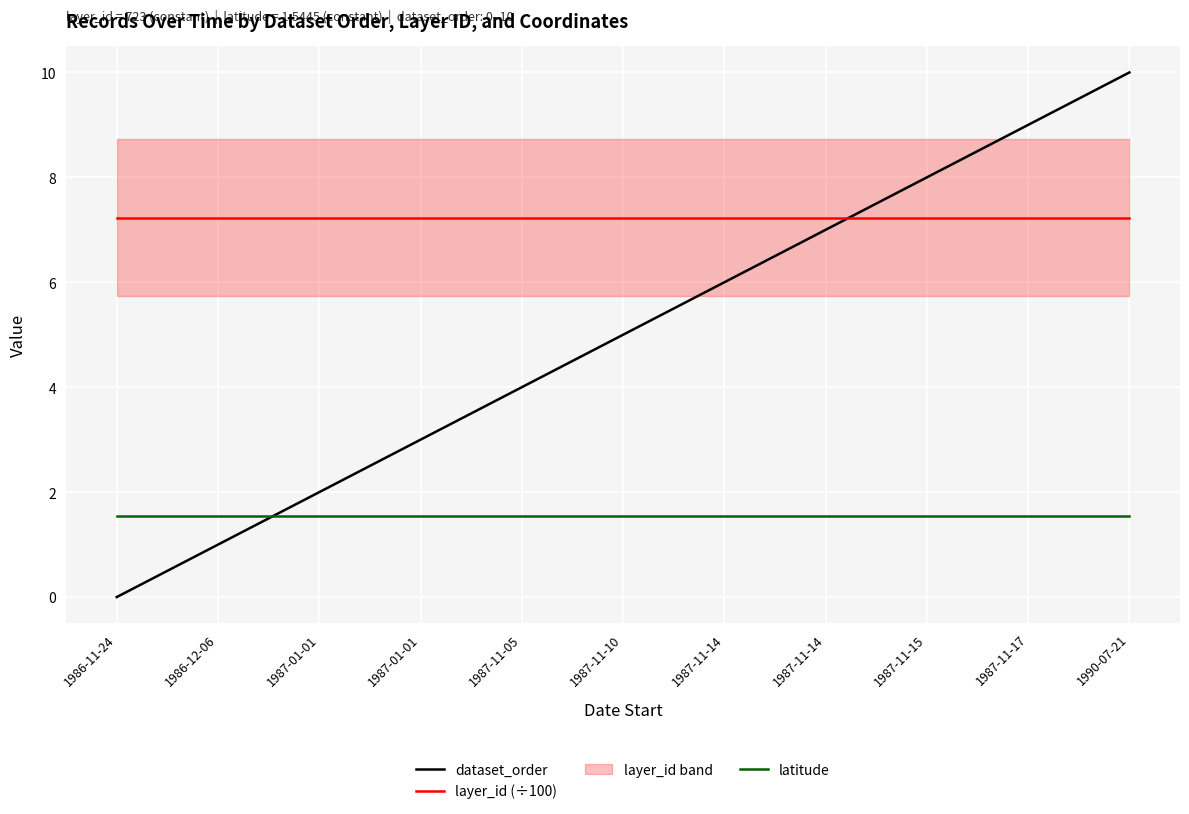

Does the chart display data point markers on the line(s)?

No